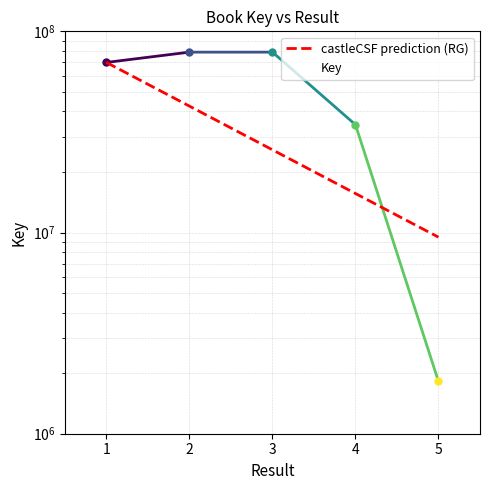

What is the average value?

52767345